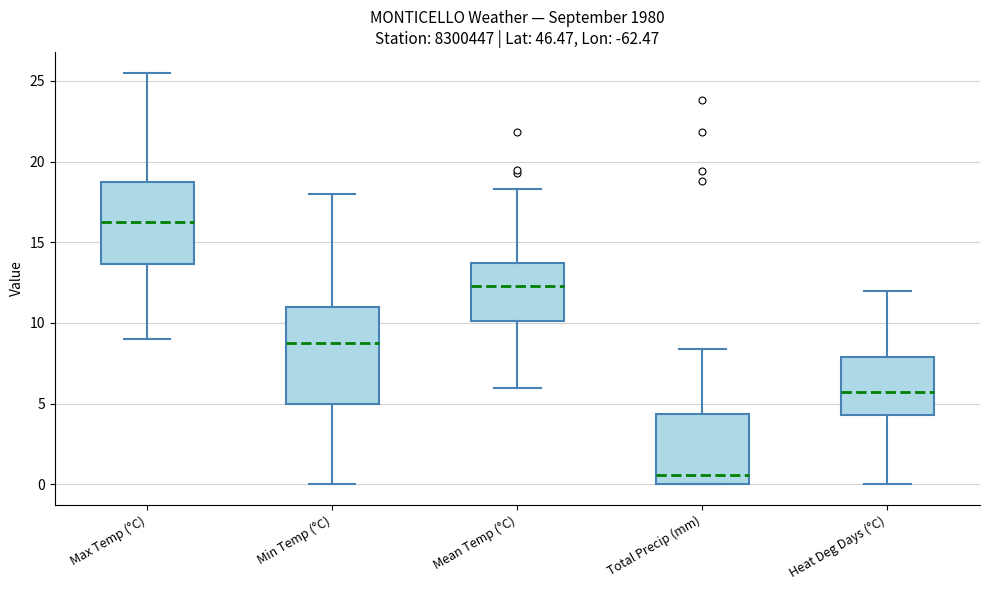

Reading left to right, read every box against the y-axis: the position of its median line, the range the box covers, and the ends of its whiskers. The values are not printed on the chart, so give them approximately, as read against the axis.

Max Temp (°C): median 16.5, box 13.5 to 19.0, whiskers 9.0 to 25.5
Min Temp (°C): median 9.0, box 5.0 to 11.0, whiskers 0.0 to 18.0
Mean Temp (°C): median 12.5, box 10.0 to 13.5, whiskers 6.0 to 18.5
Total Precip (mm): median 0.5, box 0.0 to 4.5, whiskers 0.0 to 8.5
Heat Deg Days (°C): median 5.5, box 4.5 to 8.0, whiskers 0.0 to 12.0